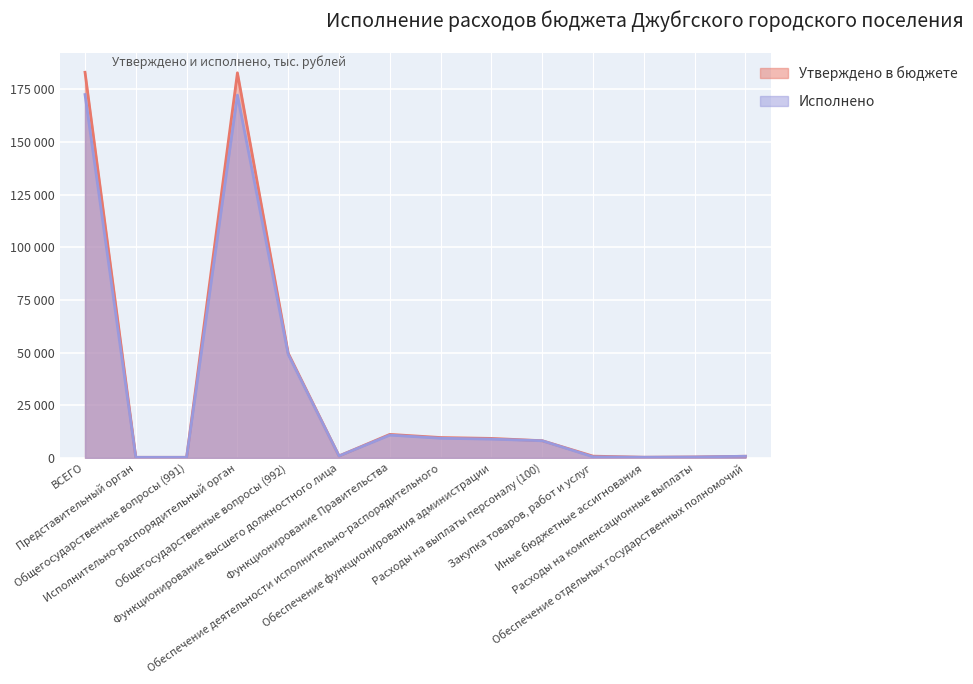

What is the label of the 9th point from the right?

Функционирование высшего должностного лица